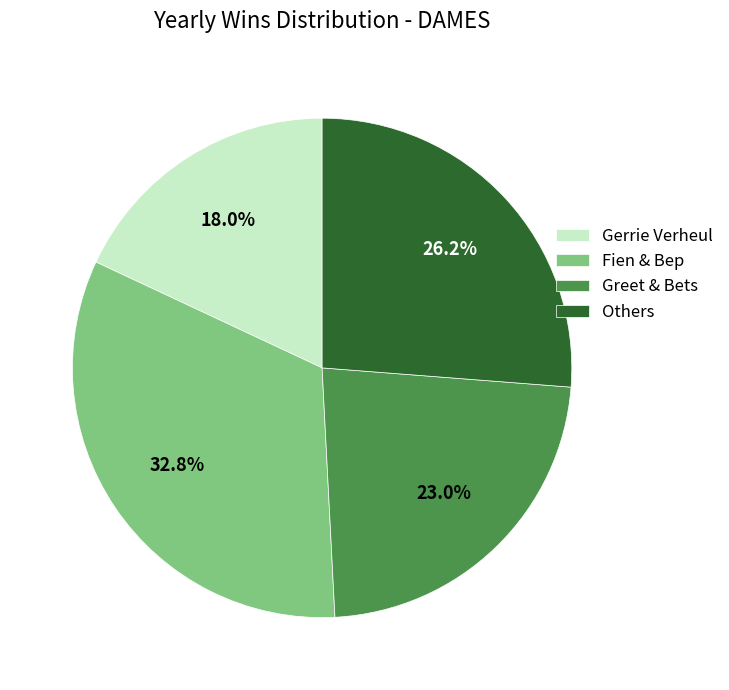

Rank the categories by value from highest to lowest.

Fien & Bep, Others, Greet & Bets, Gerrie Verheul